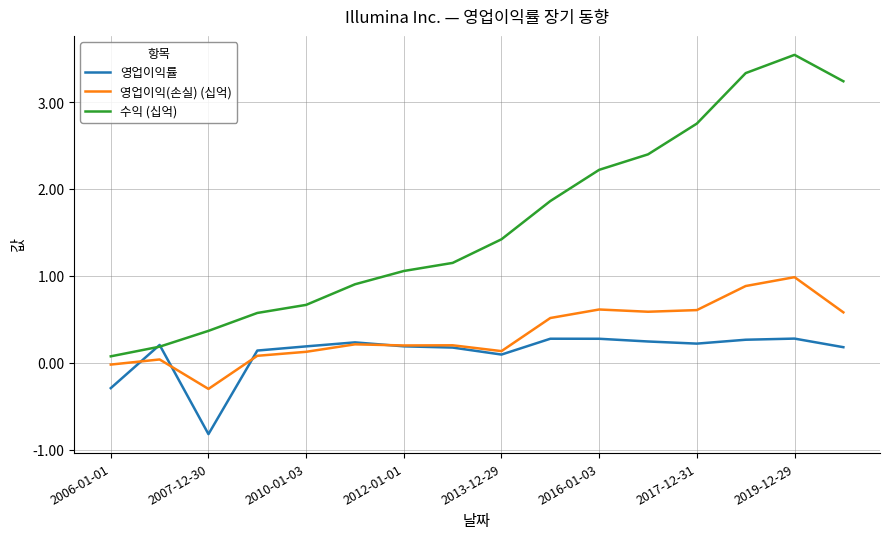

In 영업이익(손실) (십억), how many points are higher than both neighbors (excluding endpoints)?

5